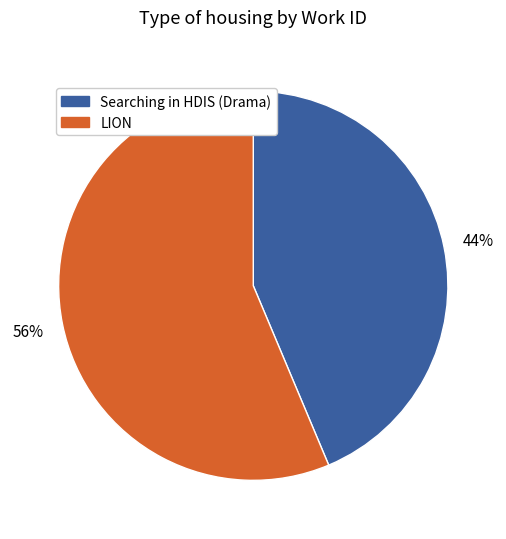

Rank the categories by value from highest to lowest.

LION, Searching in HDIS (Drama)